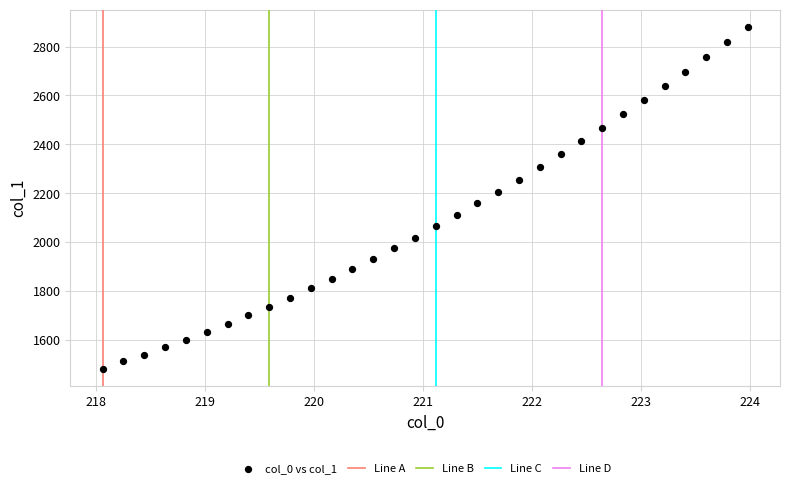

What is the range of Y values (max minus min)?

1400.5